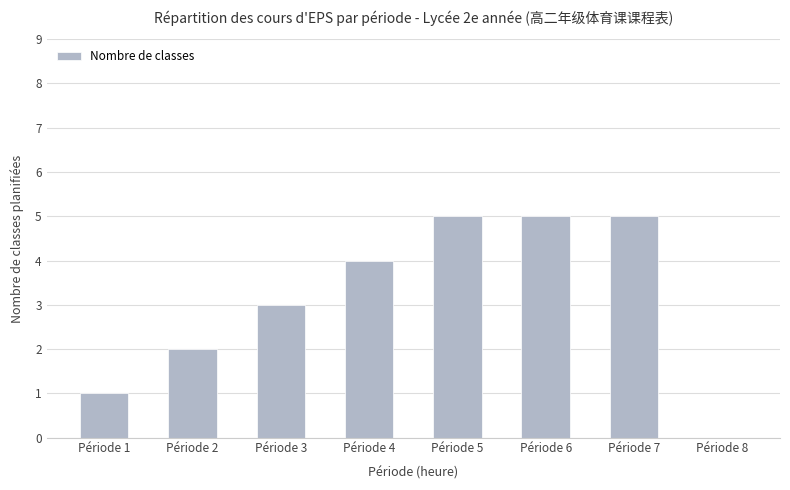

Are the bars horizontal?

No